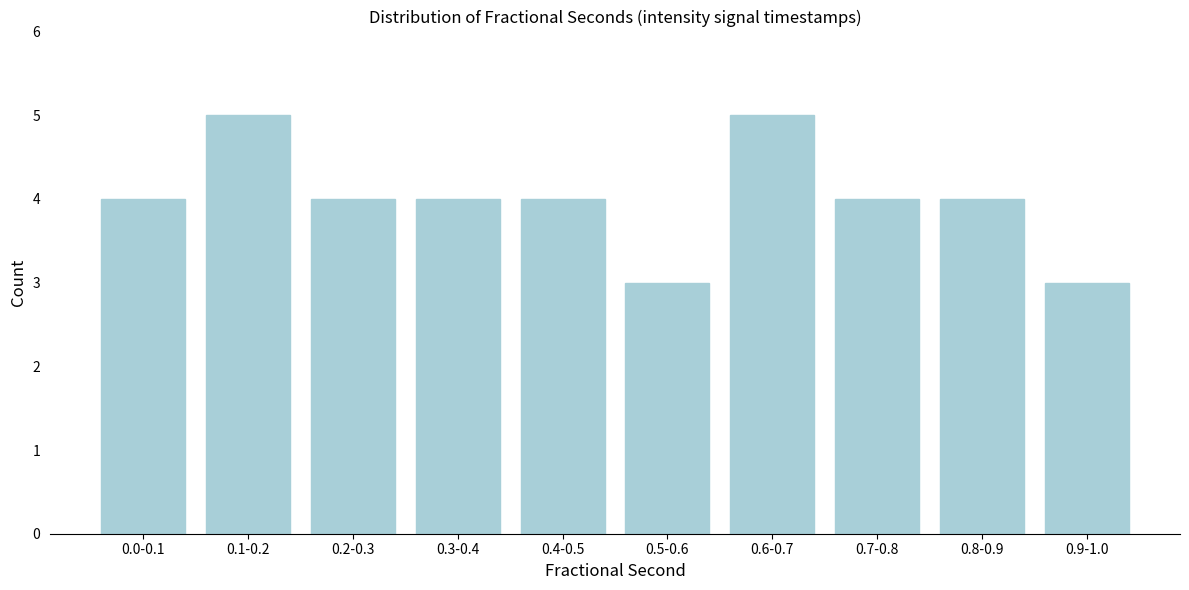

Reading right to left, list all the values displayed in this chart.

3	4	4	5	3	4	4	4	5	4